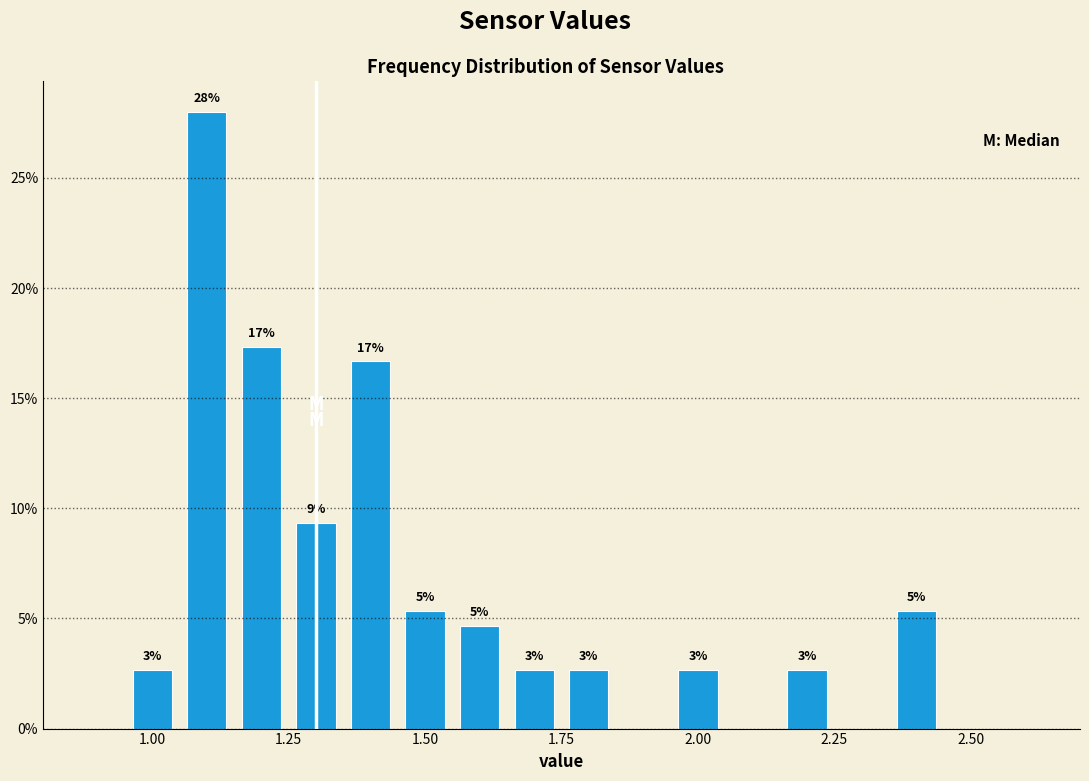

Read against the x-axis, roughly where is the centre of the tallest bar?

1.10